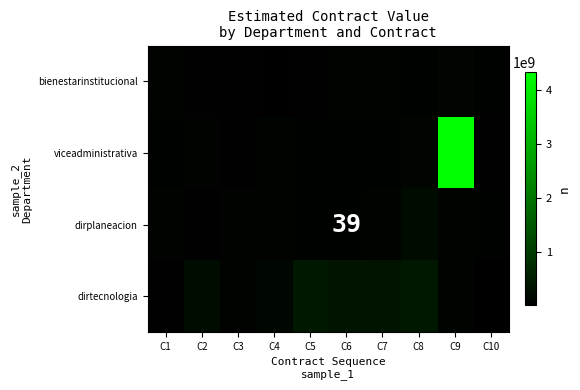

What is the average value of the bienestarinstitucional series?

47238666.5